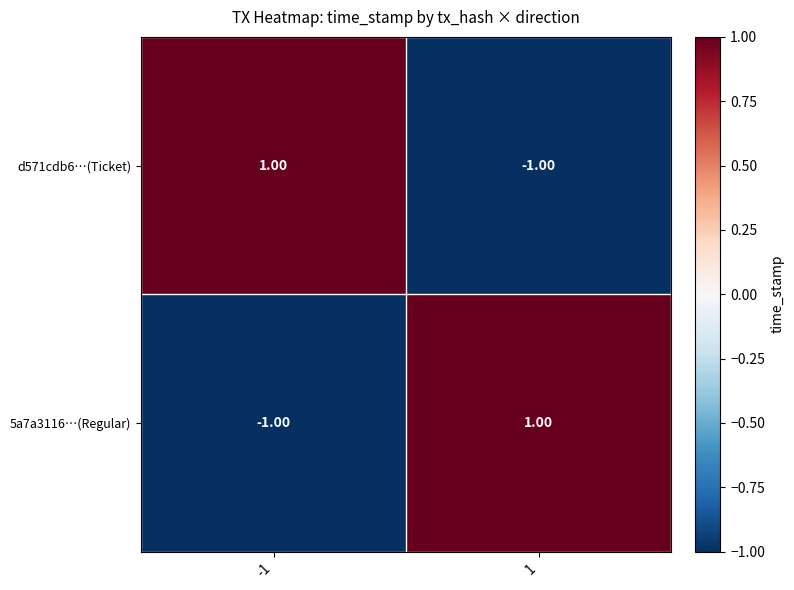

At 1, list the series in order from largest to smallest.

5a7a3116…(Regular), d571cdb6…(Ticket)